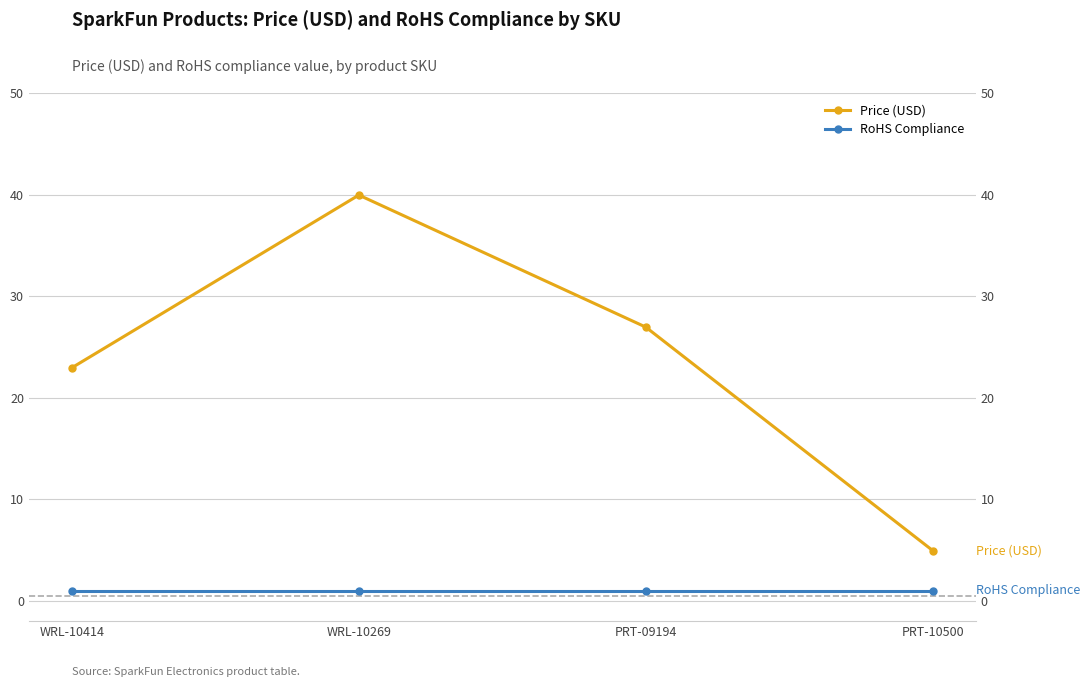

True or false: RoHS Compliance and Price (USD) intersect in this chart.

False